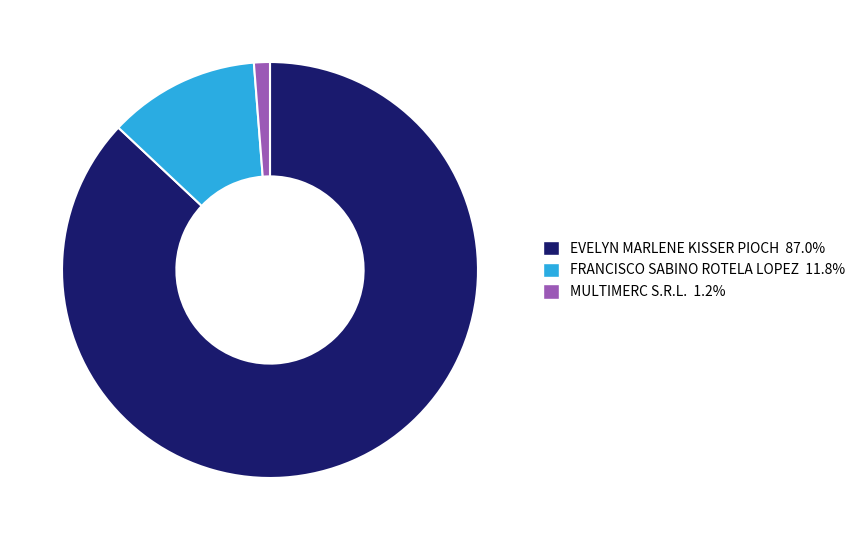

Count the number of slices in the pie.

3